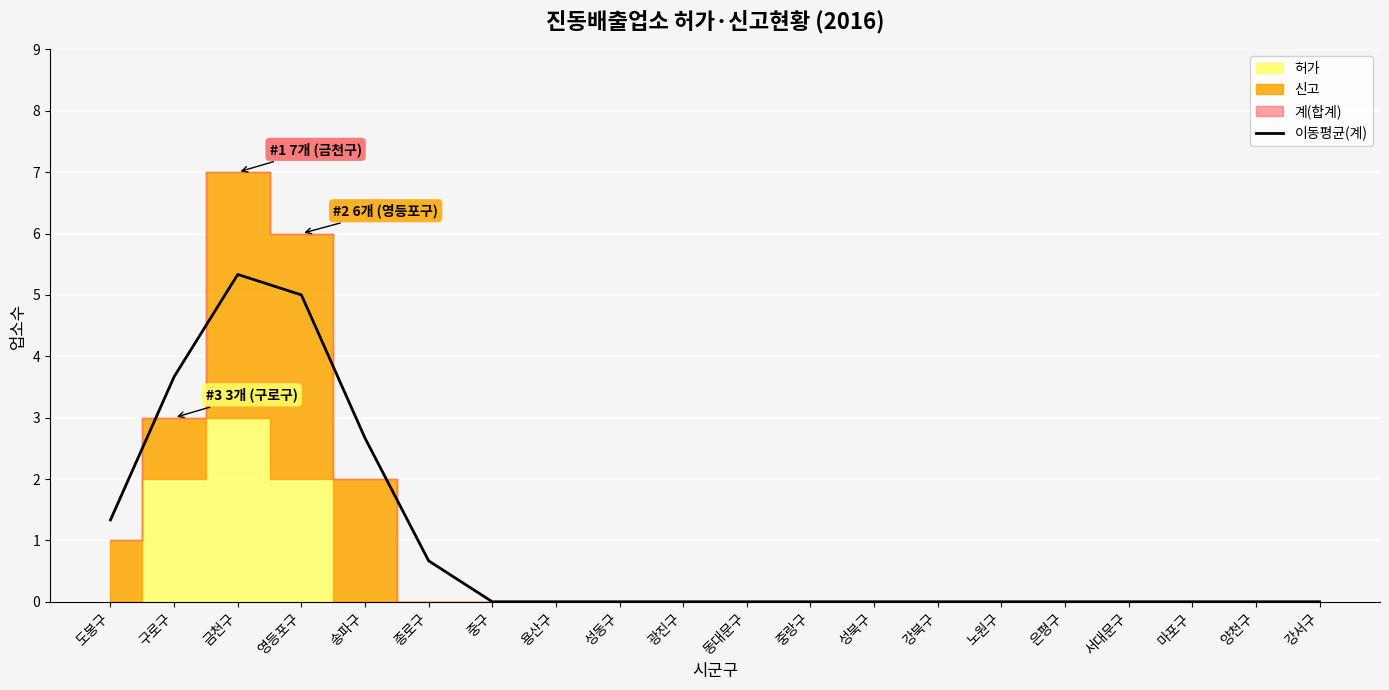

Rank the categories by value from lowest to highest.

중구, 용산구, 성동구, 광진구, 동대문구, 중랑구, 성북구, 강북구, 노원구, 은평구, 서대문구, 마포구, 양천구, 강서구, 종로구, 도봉구, 송파구, 구로구, 영등포구, 금천구